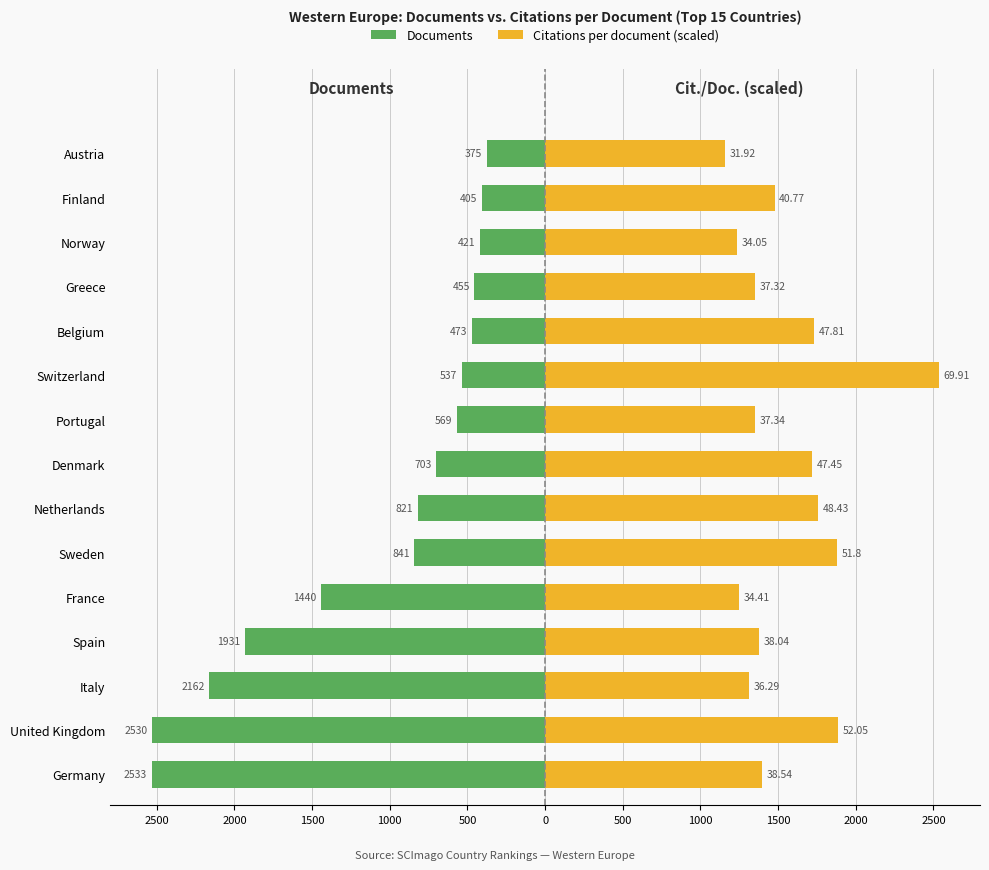

How many values in the Documents series are below -703?

7